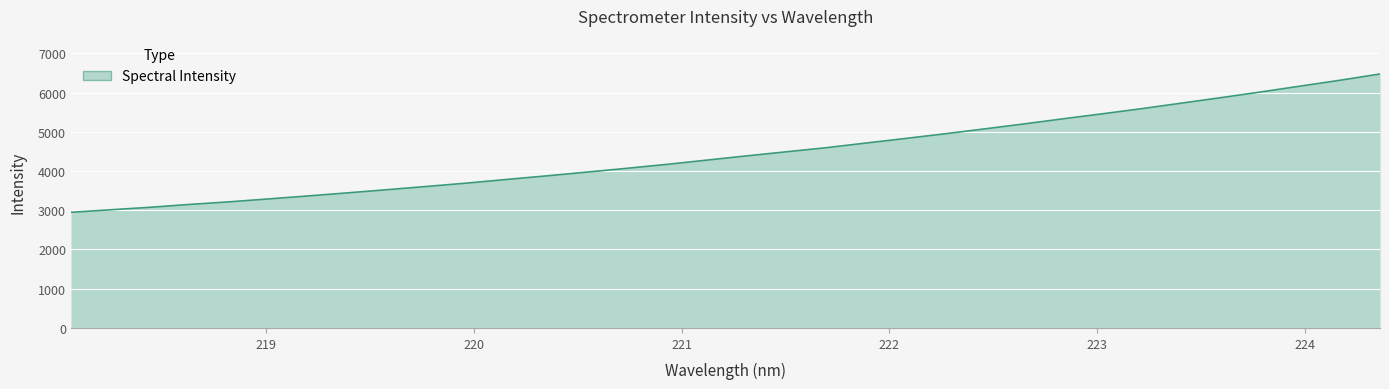

What is the greatest value displayed?

6472.9